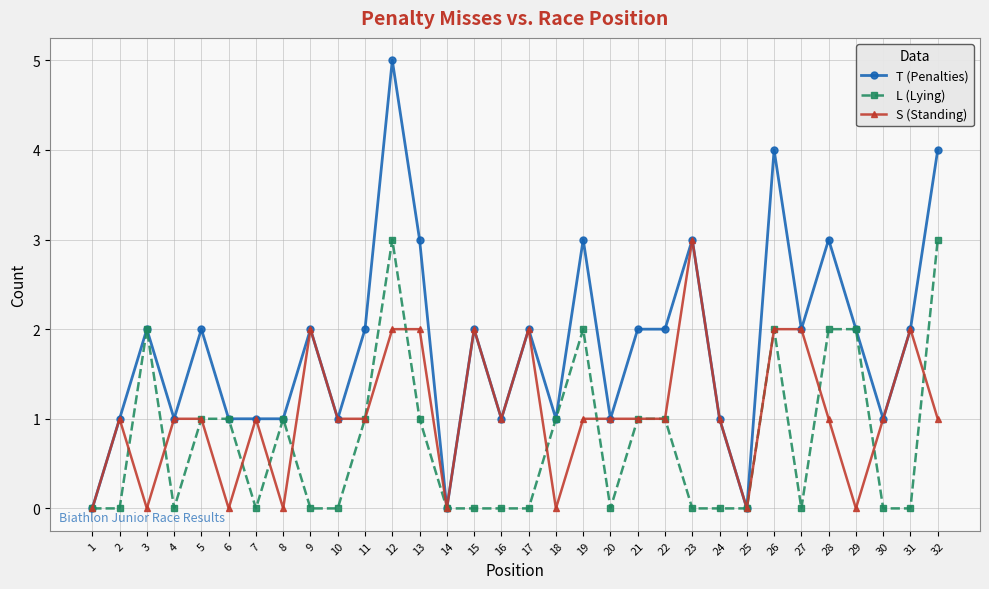

Is it true that S (Standing) equals 1 at 16?

True